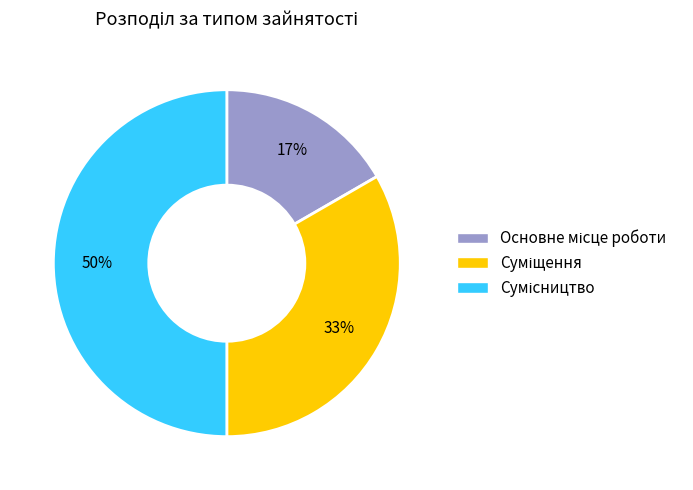

To the nearest percent, what is the difference between the largest and smallest slice percentages?

33%